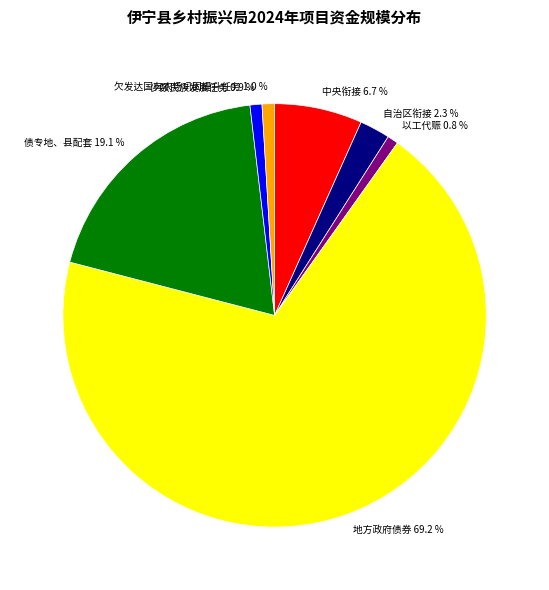

What percentage do 欠发达国有农场巩固提升任务 and 自治区衔接 together represent?

3.3%